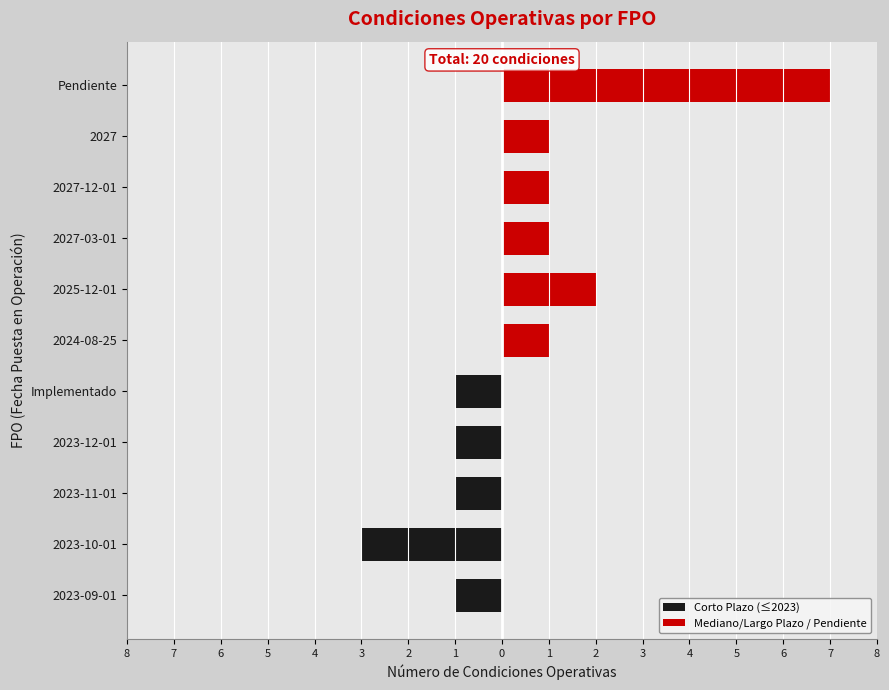

Reading left to right, transcribe all the data shown in this chart.

Corto Plazo (≤2023): -1	-3	-1	-1	-1	0	0	0	0	0	0
Mediano/Largo Plazo / Pendiente: 0	0	0	0	0	1	2	1	1	1	7